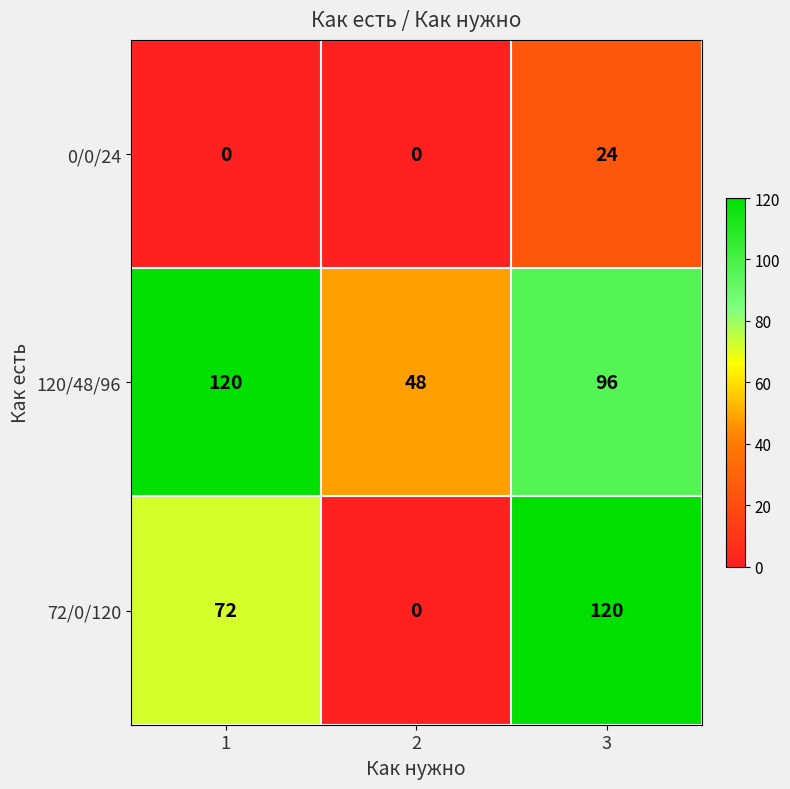

Count the number of categories in the chart.

3